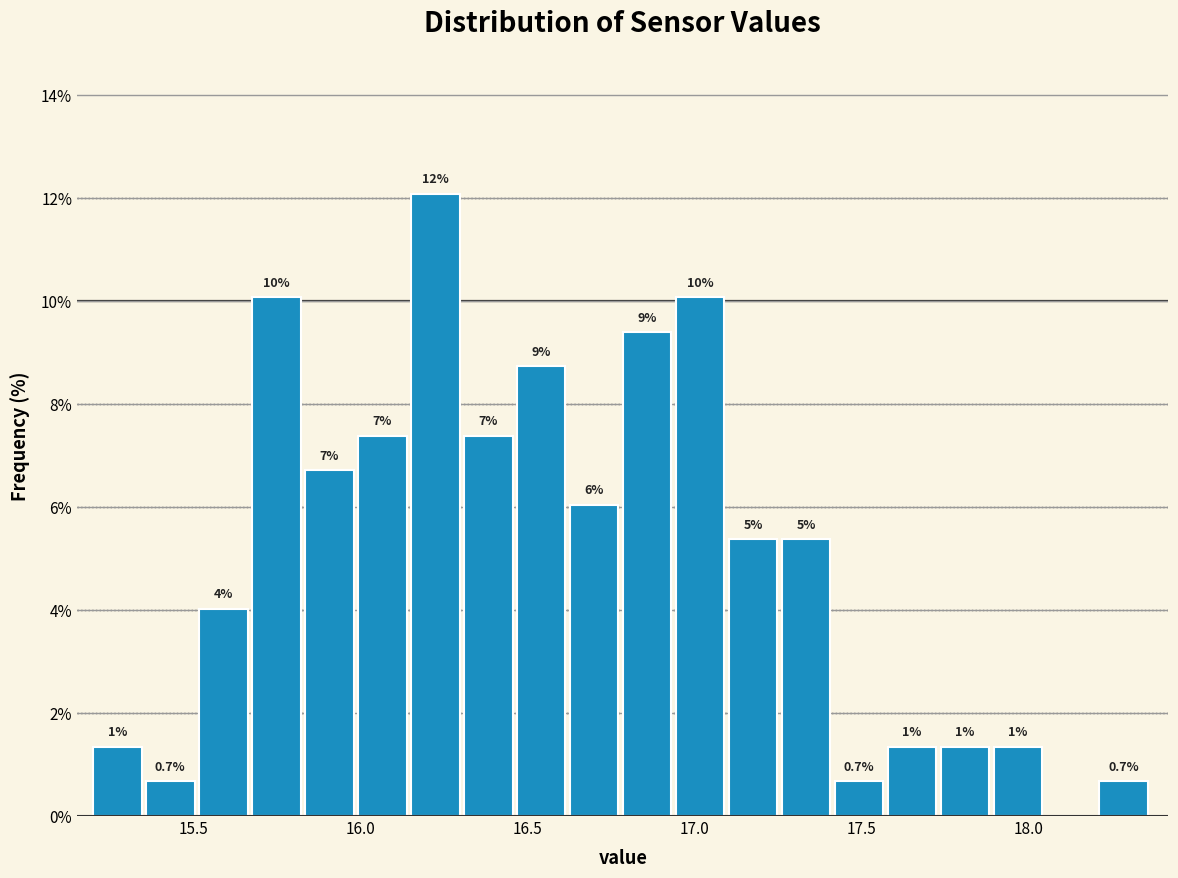

Around what value on the x-axis is the tallest bar? Give the approximate position of its centre, as read against the axis.

16.20